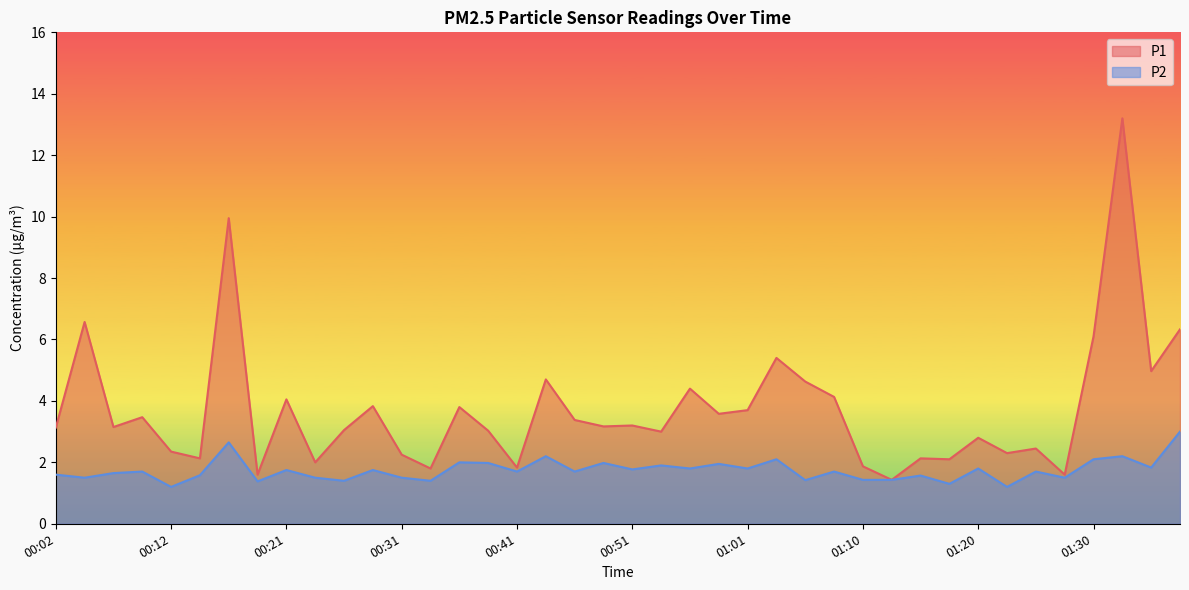

True or false: P1 has more than 1 interior local peaks.

True